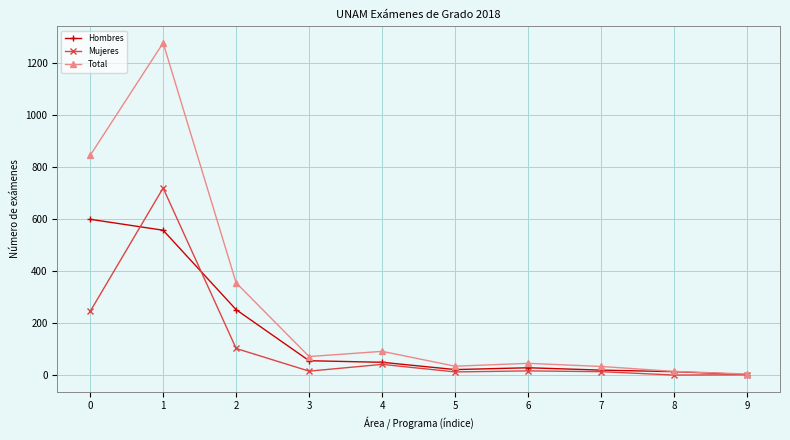

True or false: Mujeres has a value of 360 at 1.

False